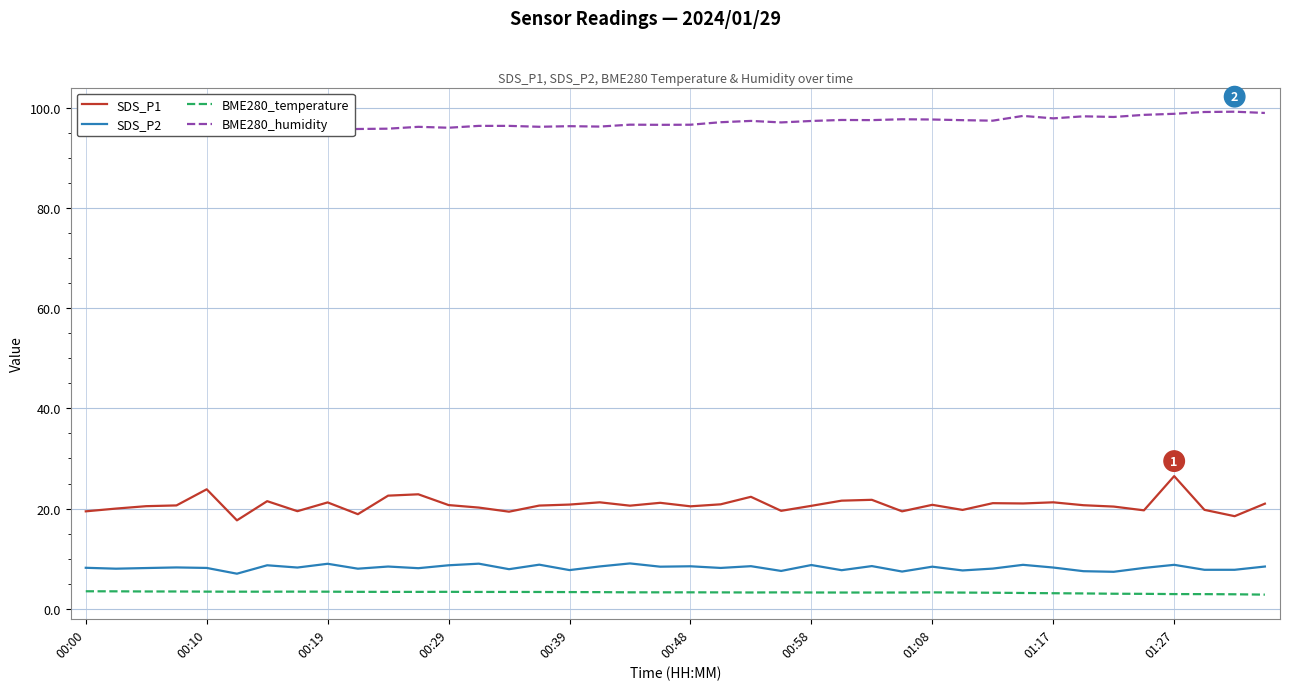

Rank the series at 29 from lowest to highest value.

BME280_temperature, SDS_P2, SDS_P1, BME280_humidity